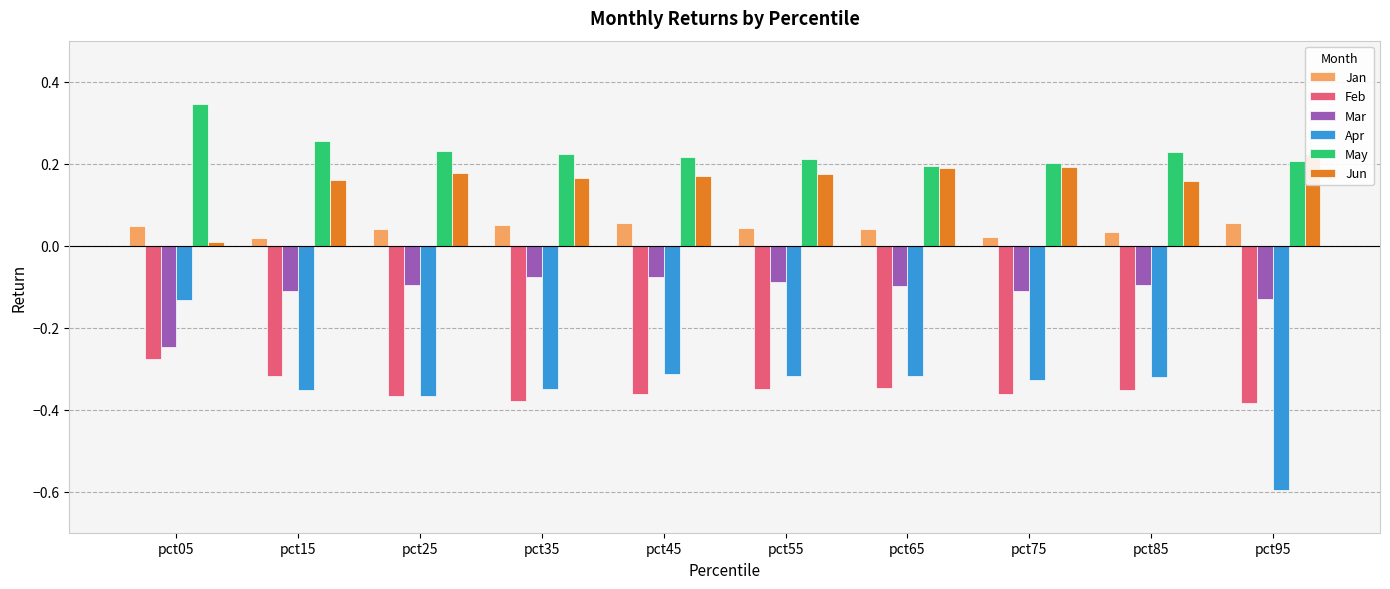

Which series has the widest spread of values?

Apr